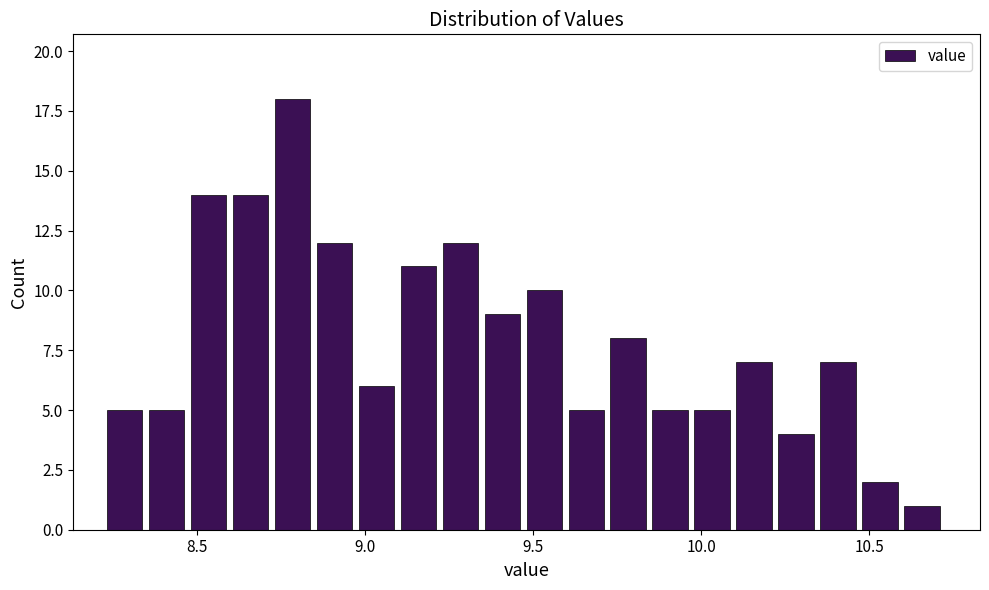

Read against the x-axis, roughly where is the centre of the tallest bar?

8.80